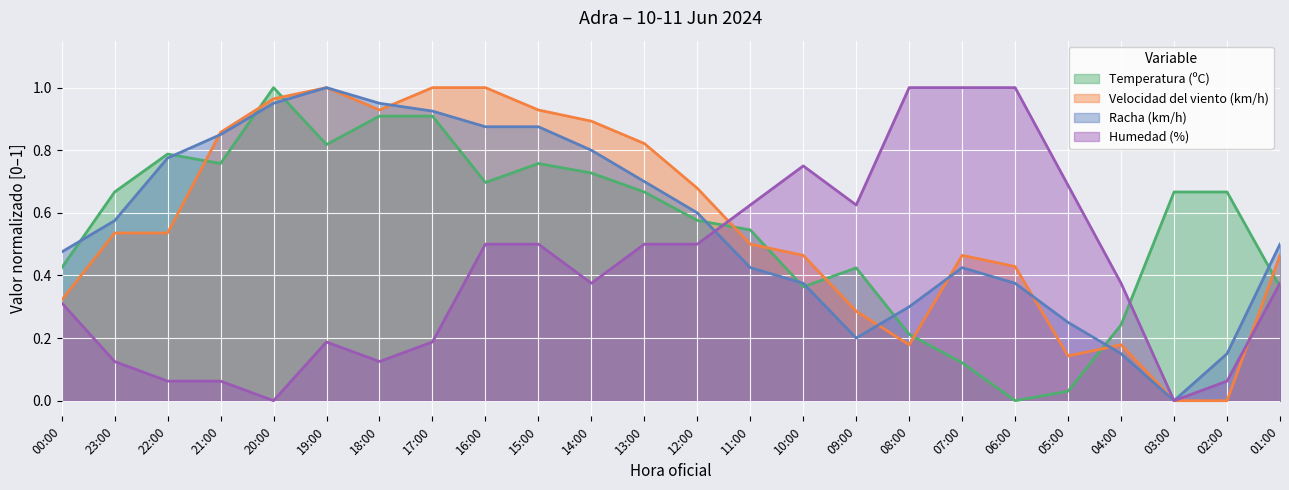

The Racha (km/h) series shows 0.1 at 04:00. True or false?

True